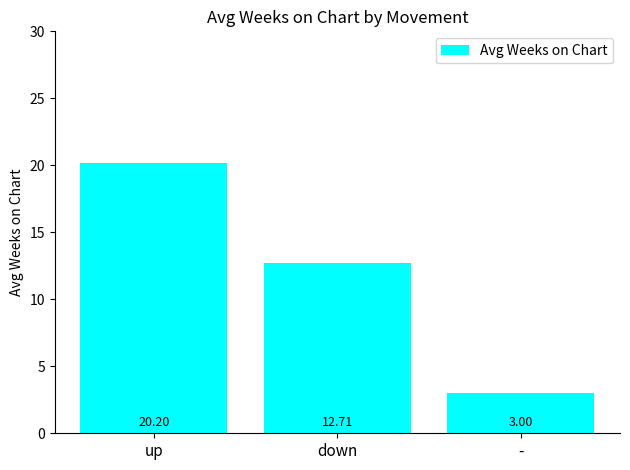

What is the sum of all values?

35.9